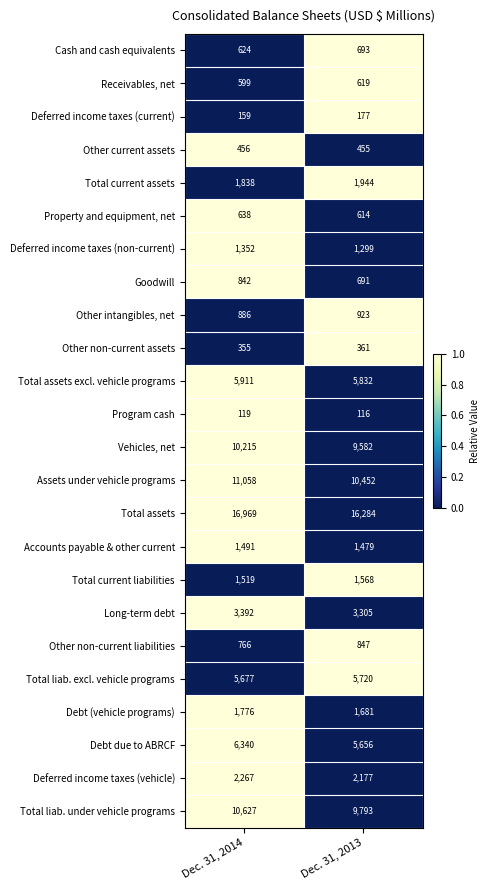

What is the total value across all series at Dec. 31, 2013?

82268